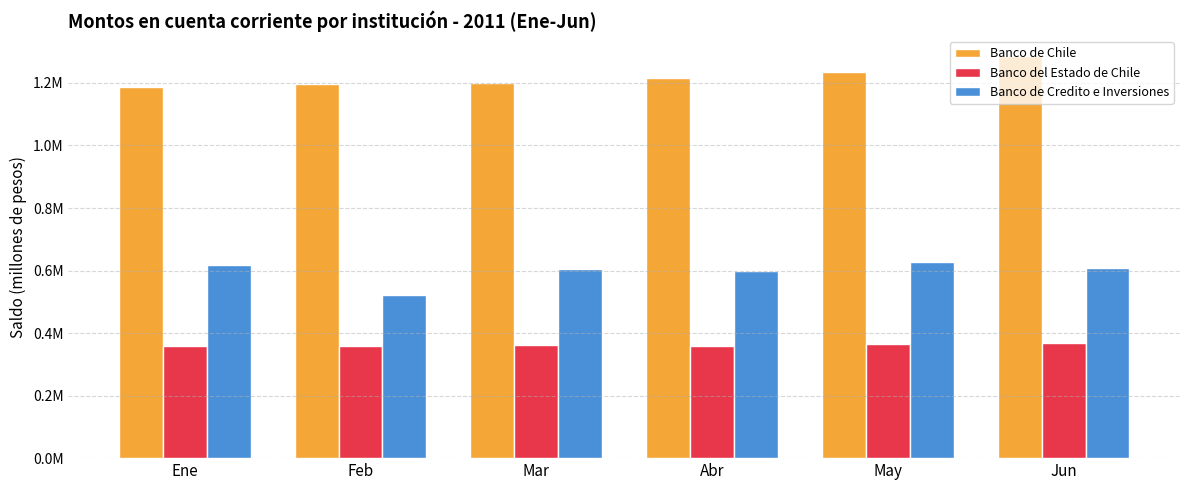

Rank the series by their maximum value, from highest to lowest.

Banco de Chile, Banco de Credito e Inversiones, Banco del Estado de Chile